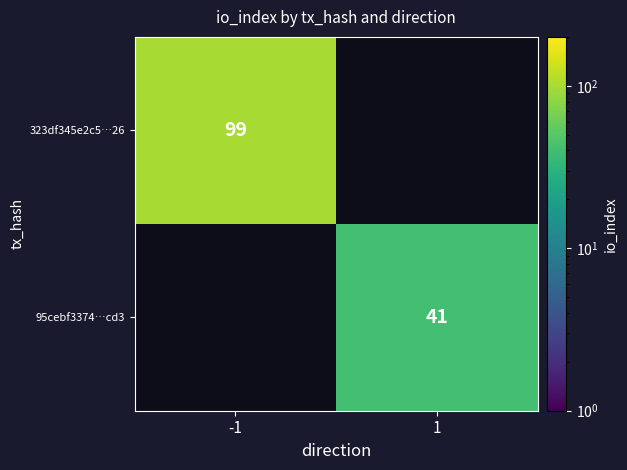

Is it true that 95cebf3374…cd3 equals 41 at 1?

True